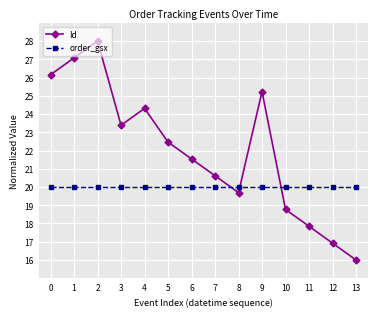

True or false: Id has a value of 16.0 at 13.

True